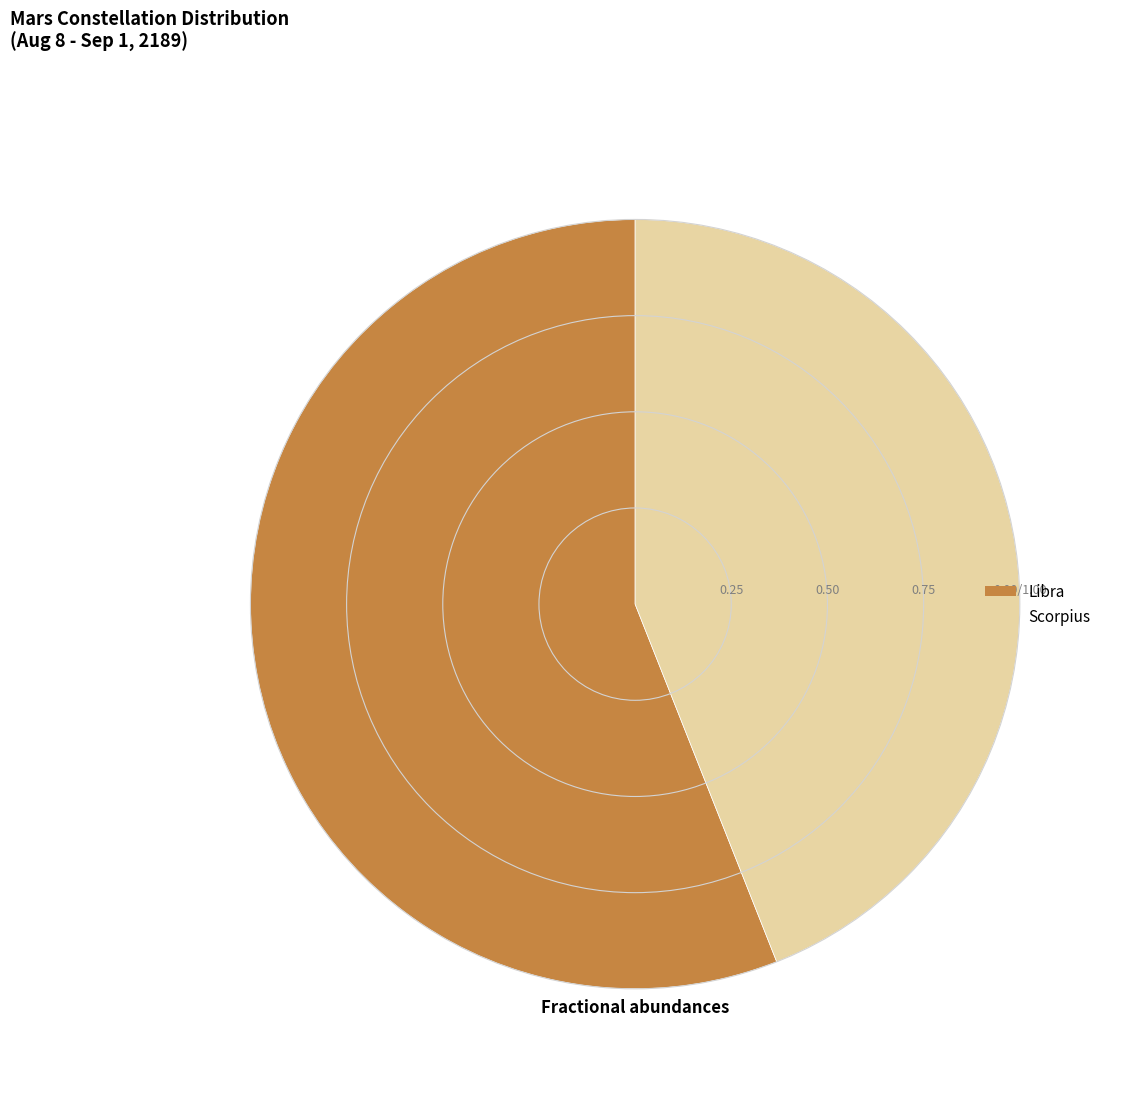

Is the sum of Scorpius and Libra greater than half?

Yes